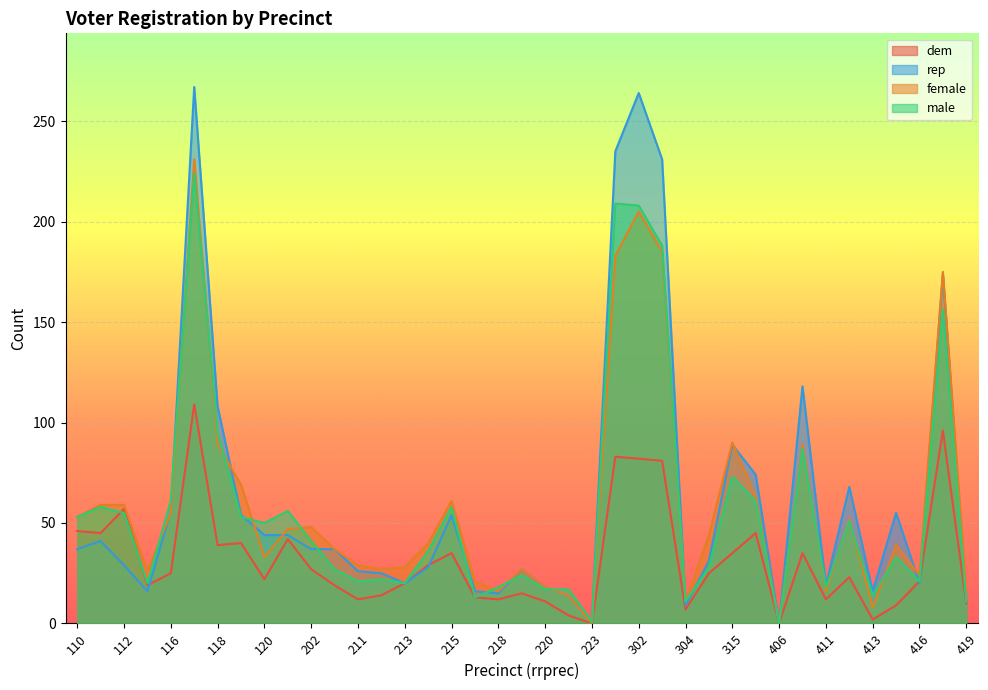

Rank the categories by male value from highest to lowest.

117, 301, 302, 303, 417, 118, 410, 315, 116, 314, 111, 215, 201, 112, 110, 119, 412, 120, 202, 214, 414, 305, 210, 219, 212, 211, 416, 113, 213, 218, 411, 220, 221, 413, 216, 304, 419, 223, 406